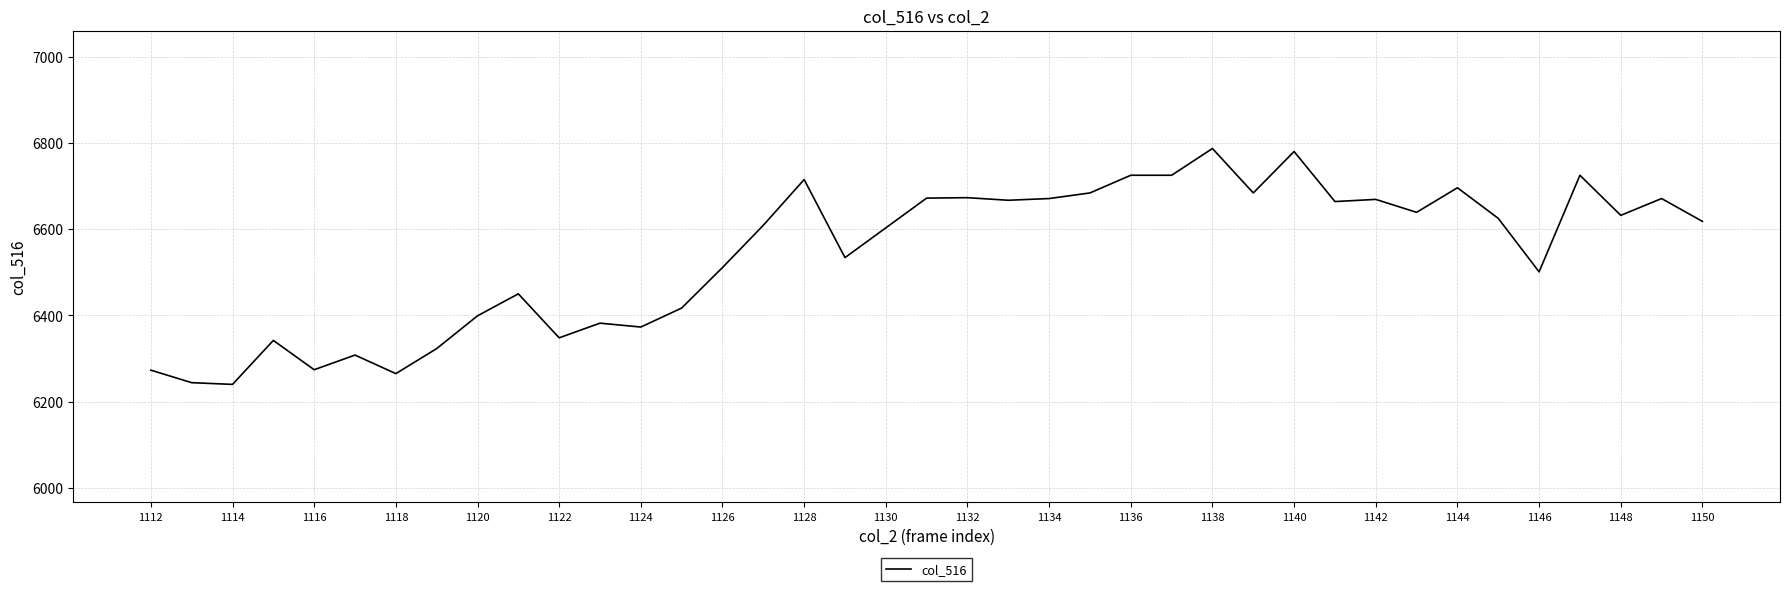

What is the minimum value shown in the chart?

6240